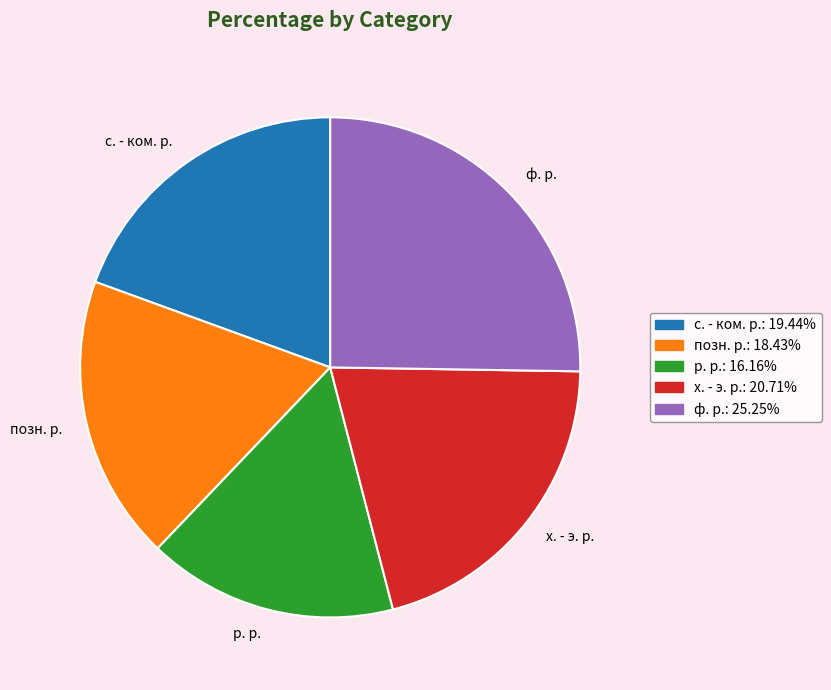

Rank the categories by value from lowest to highest.

р. р., позн. р., с. - ком. р., х. - э. р., ф. р.